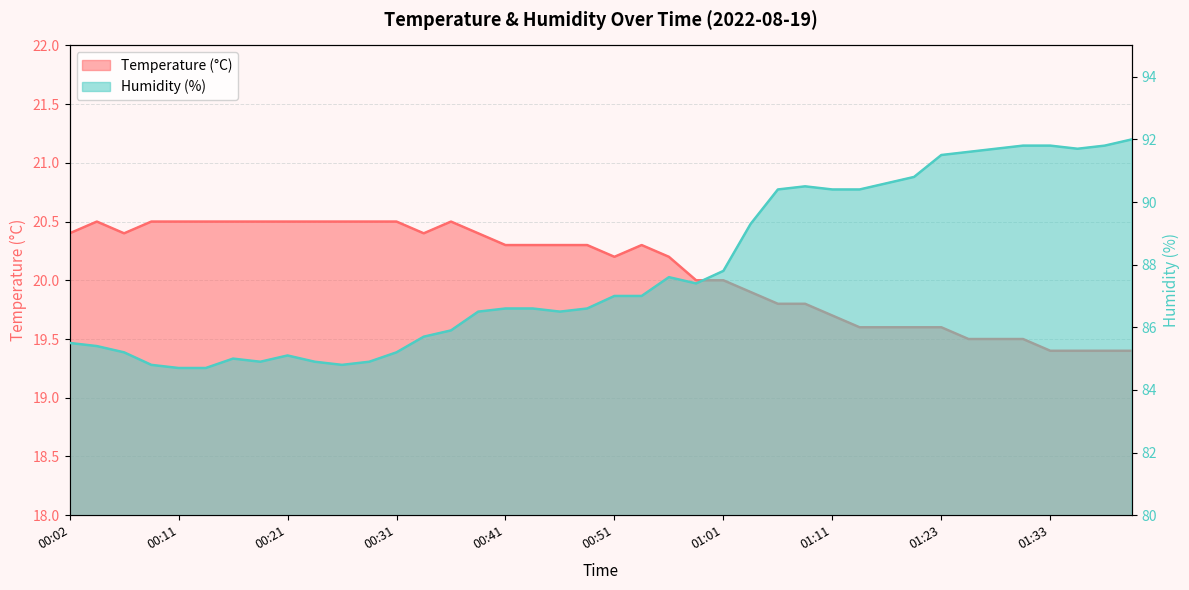

Which category has the highest value across all series?

01:41